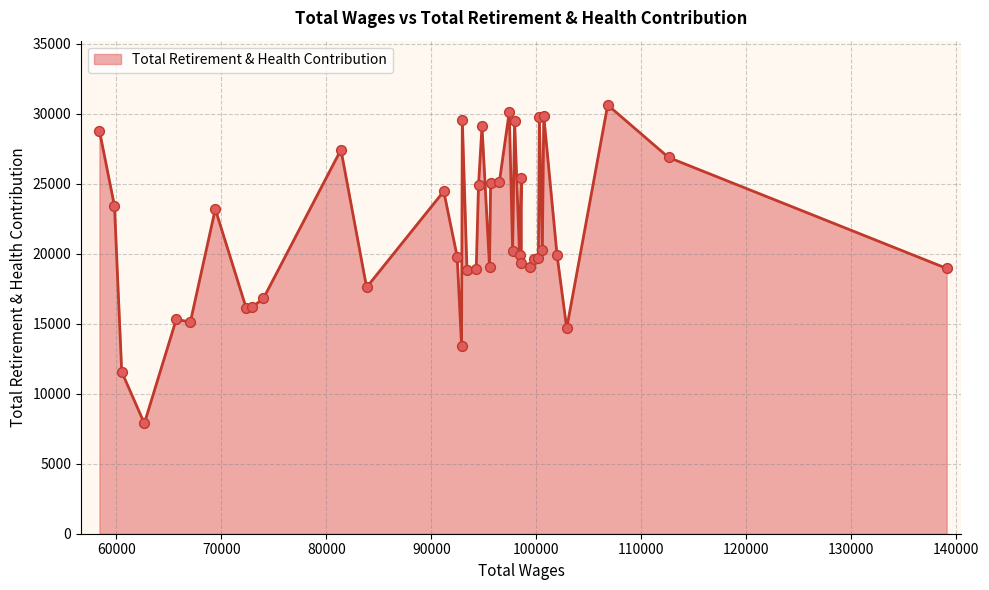

What is the minimum value shown in the chart?

7883